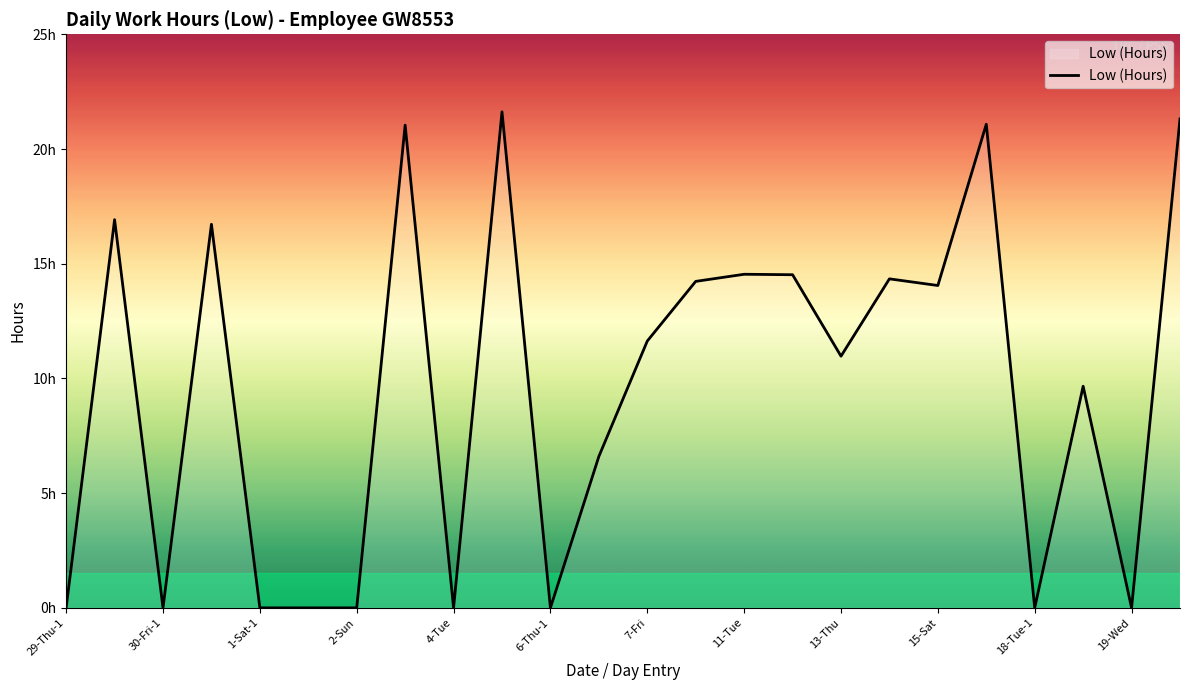

What is the greatest value displayed?

21.6